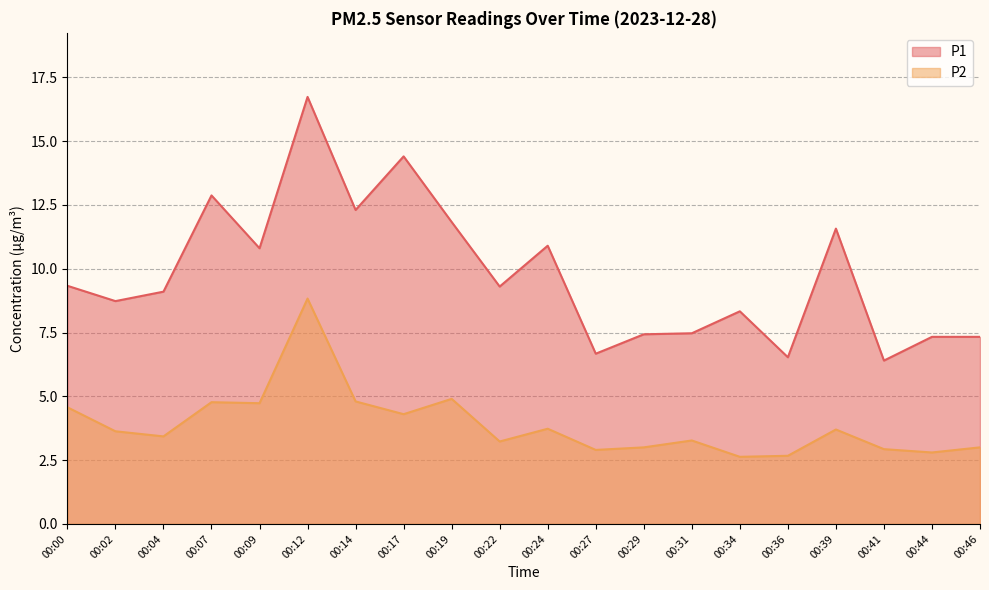

True or false: P2 has more than 1 points higher than both neighbors.

True